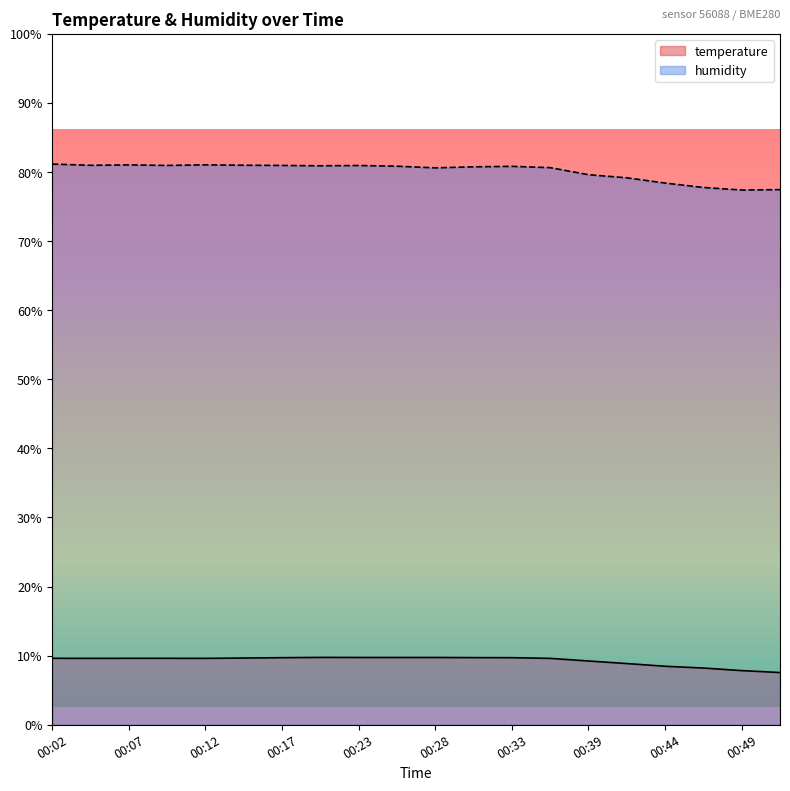

How many series are shown in this chart?

2